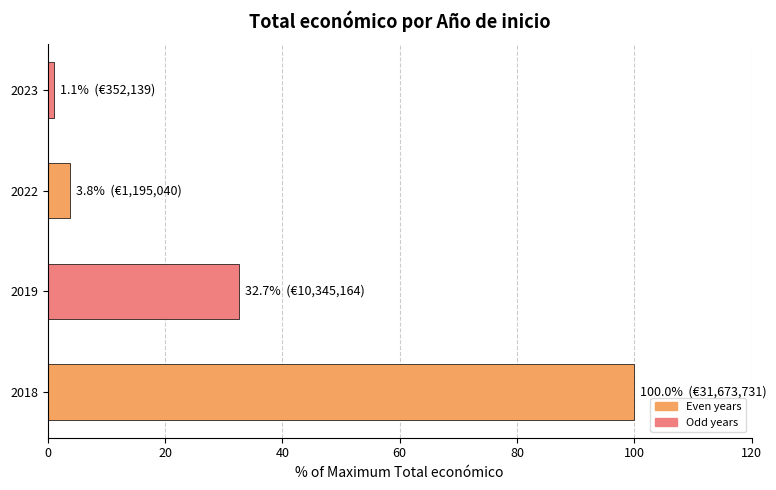

Count the number of categories in the chart.

4